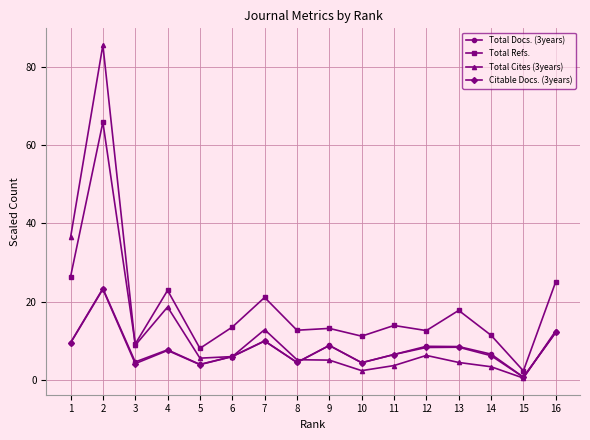

How many data points does each series have?

16